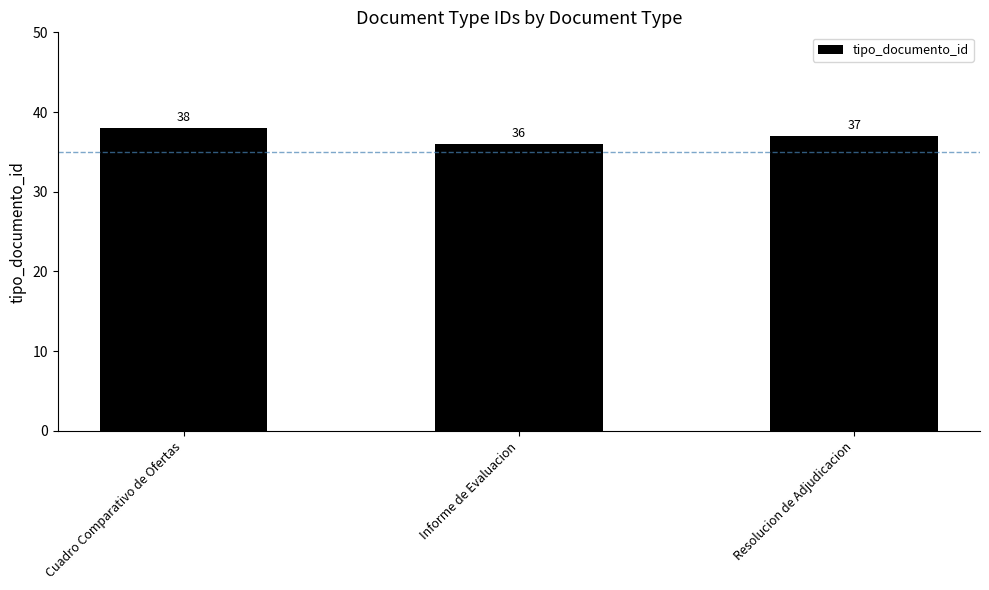

What is the value of the 3rd bar from the left?

37